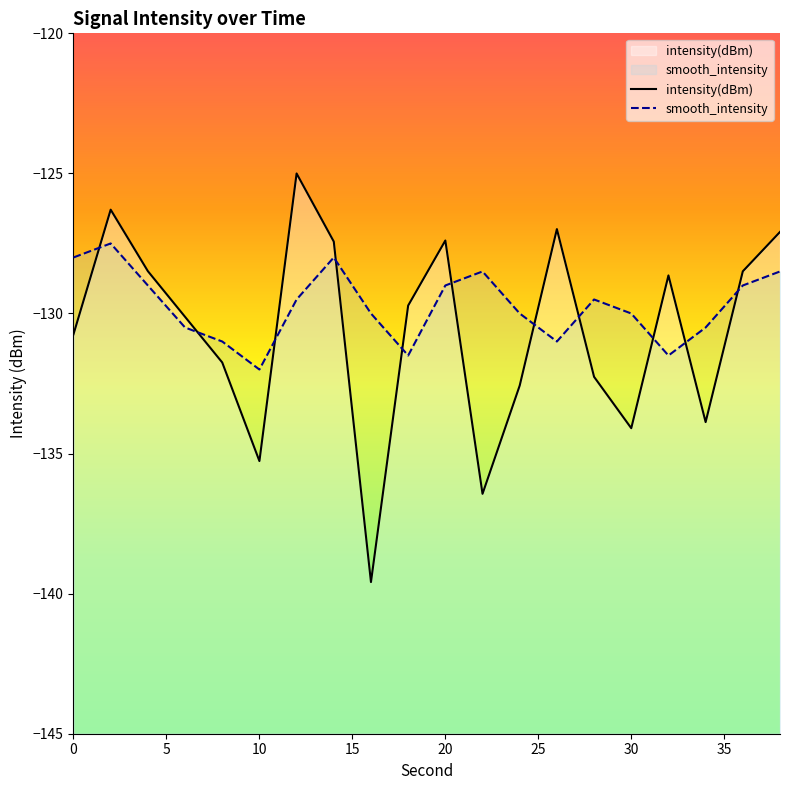

What is the spread (max minus min) of values at 20?

1.6